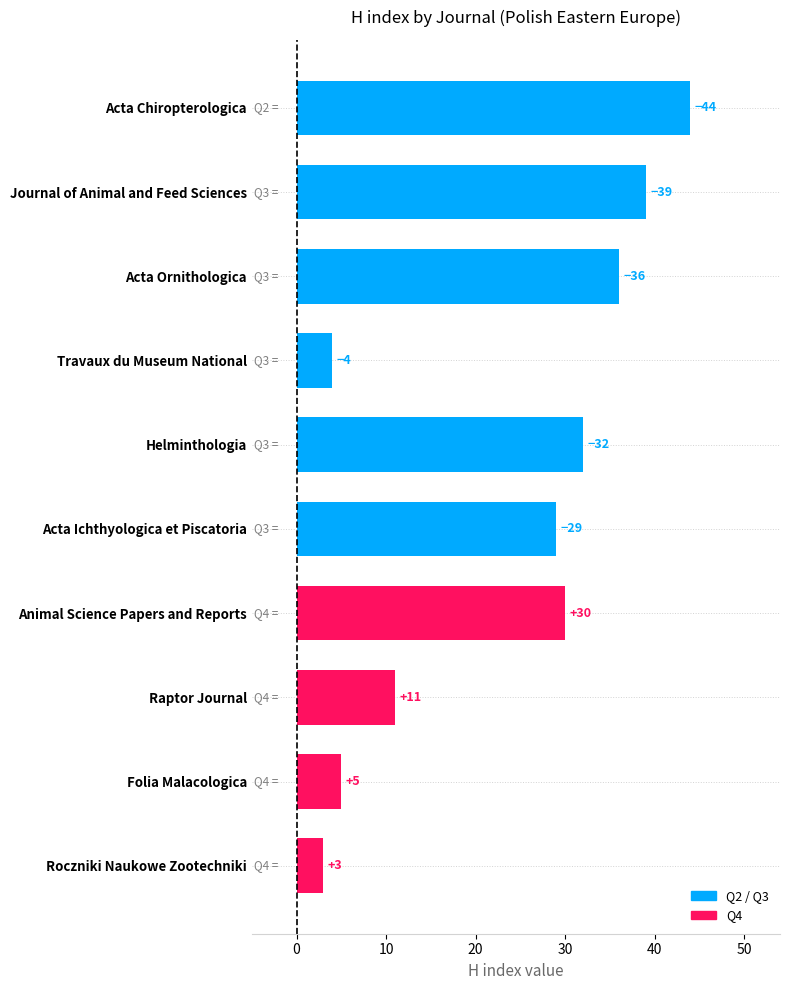

Does the chart contain any negative values?

No